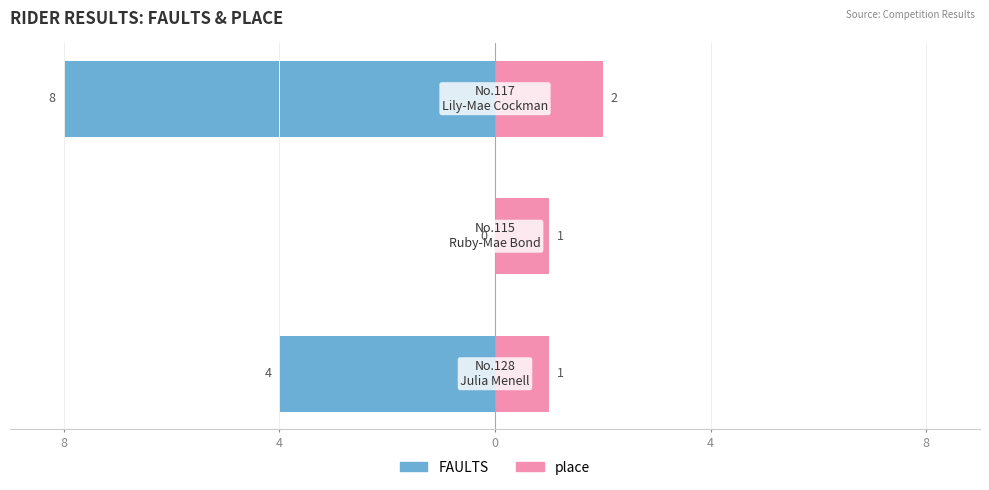

What are all the series names shown in the legend?

FAULTS, place